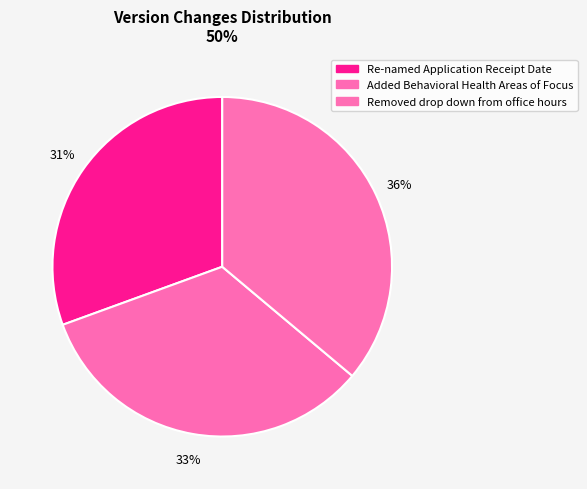

How many segments does this pie chart have?

3